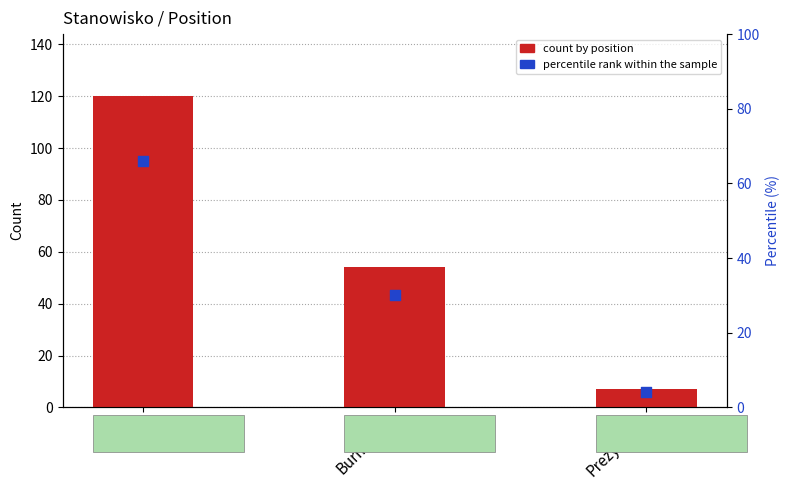

At which category is the sum across all series the highest?

Wójt